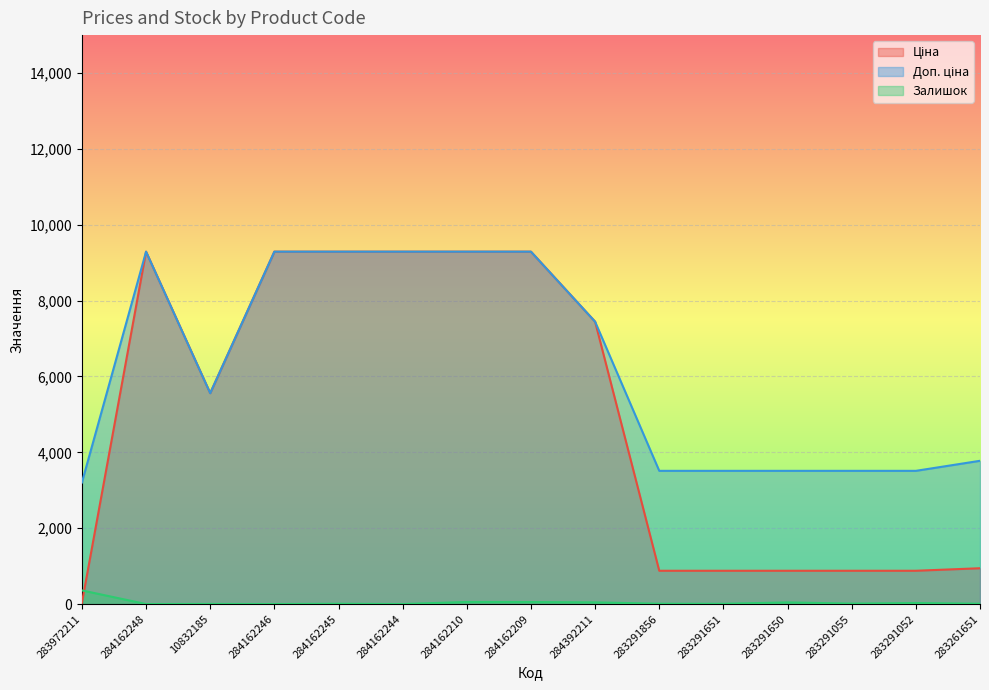

Which series has the widest spread of values?

Ціна